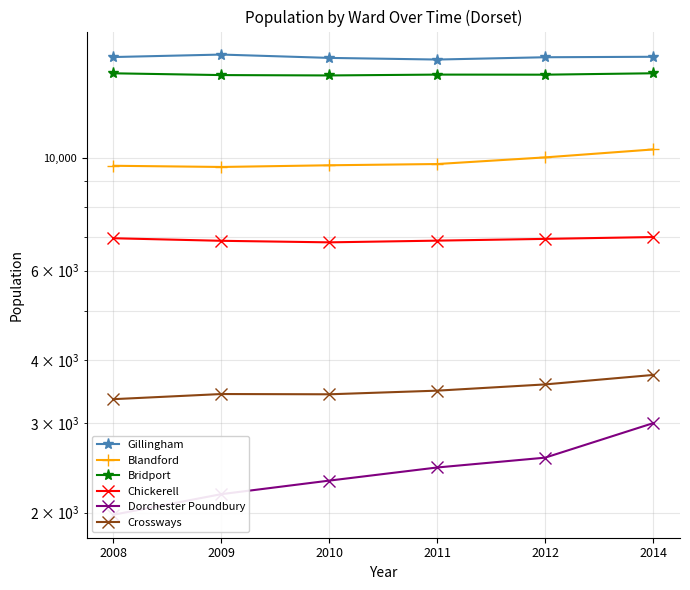

True or false: Bridport has a value of 3260 at 2012.

False